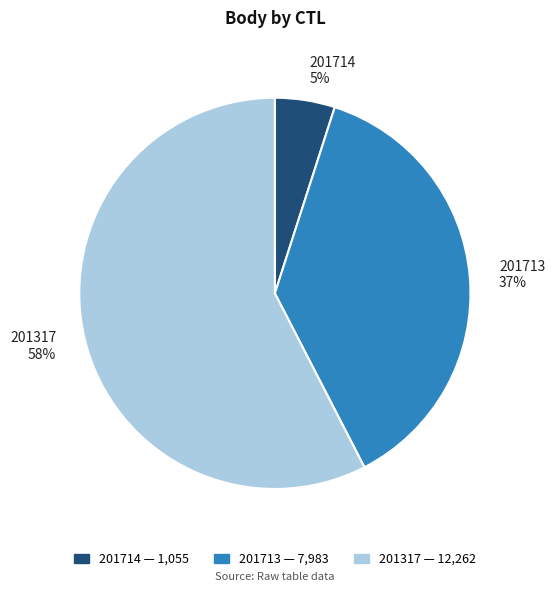

To the nearest percent, what is the average slice percentage?

33%